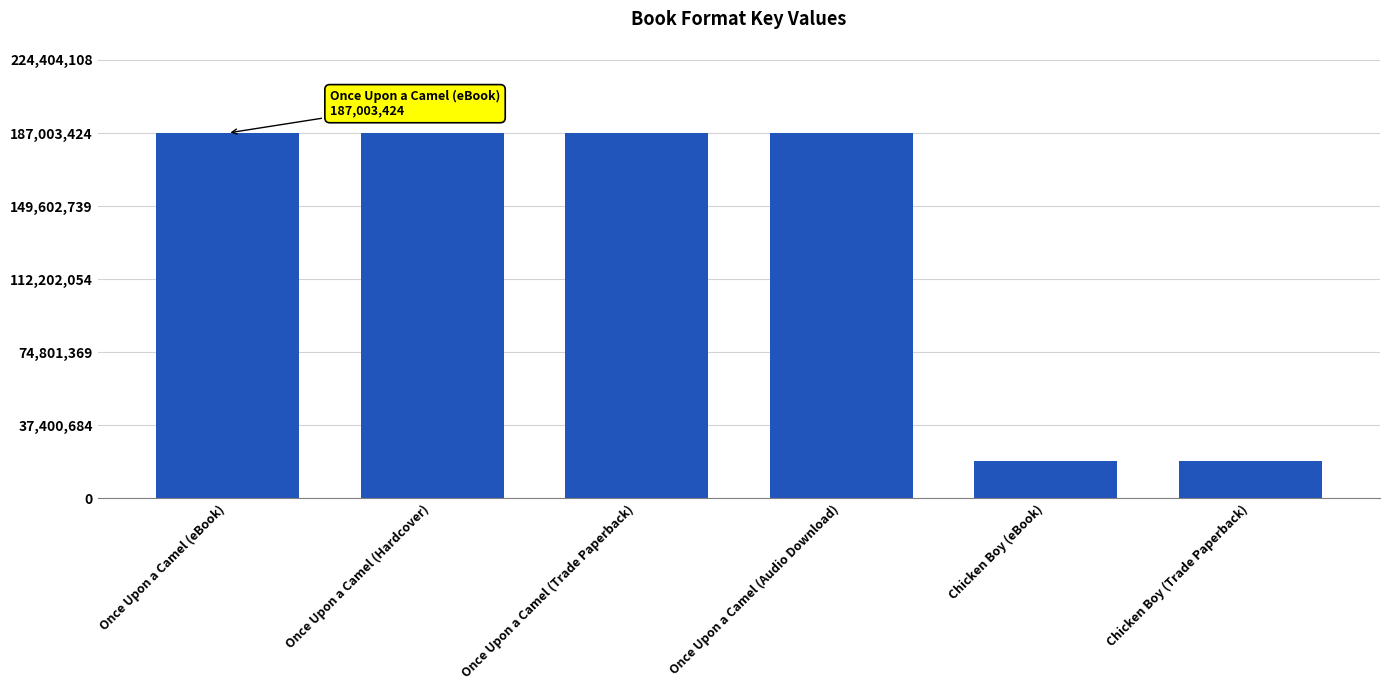

The chart shows a value of 244555035 at Once Upon a Camel (Trade Paperback). True or false?

False